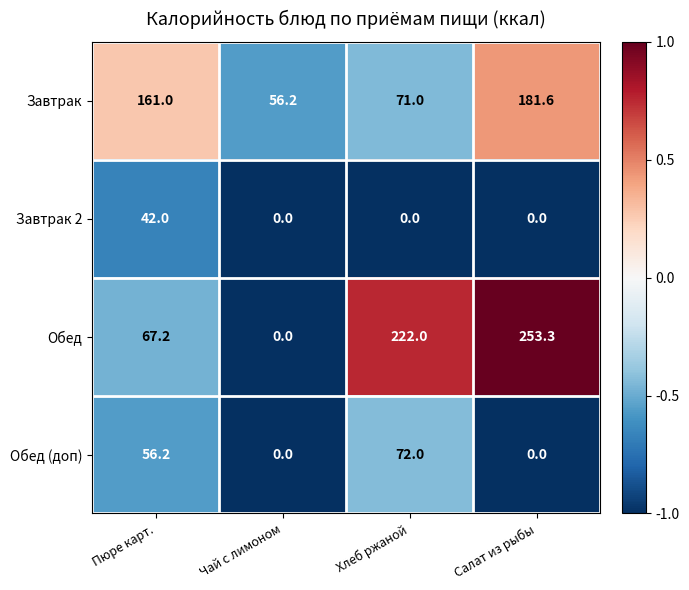

Count the Обед (доп) values in the range 0 to 72.

4